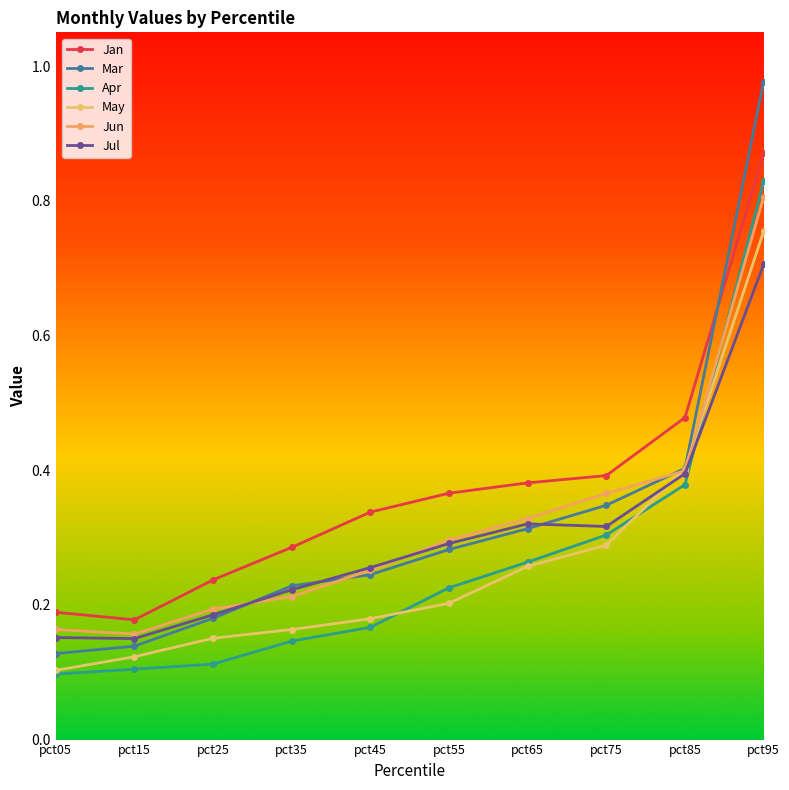

What is the difference between the second highest and second lowest values in the Apr series?

0.3